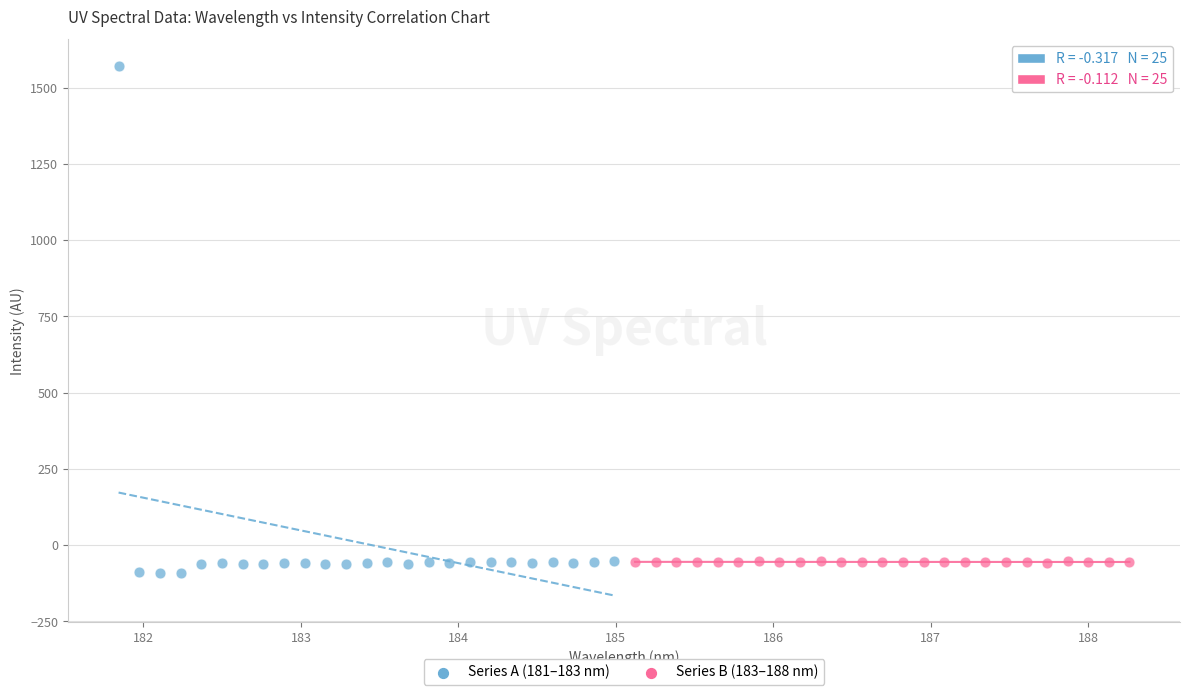

What are all the series names shown in the legend?

Series A (181–183 nm), Series B (183–188 nm)